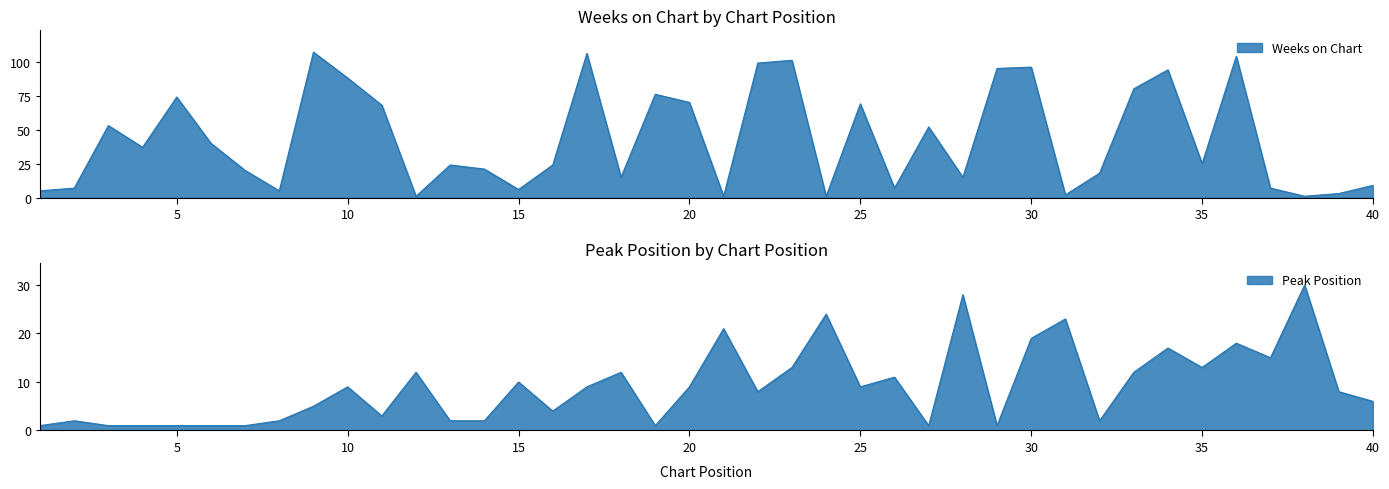

Which series has the largest total across all categories?

Weeks on Chart